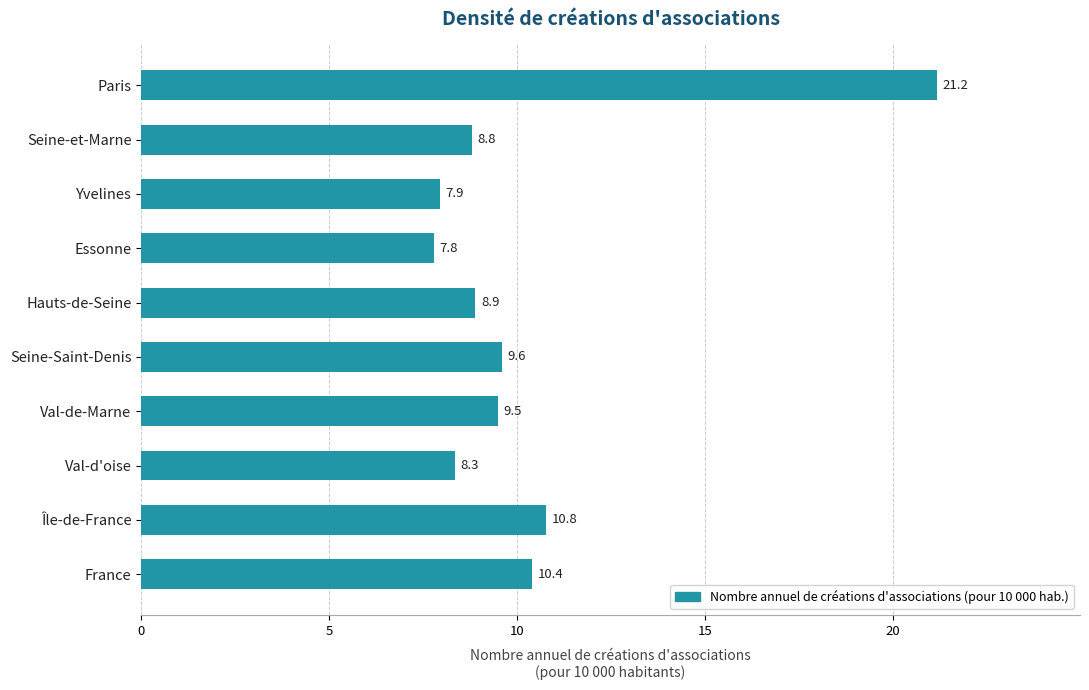

What is the difference between the second highest and minimum values?

3.0